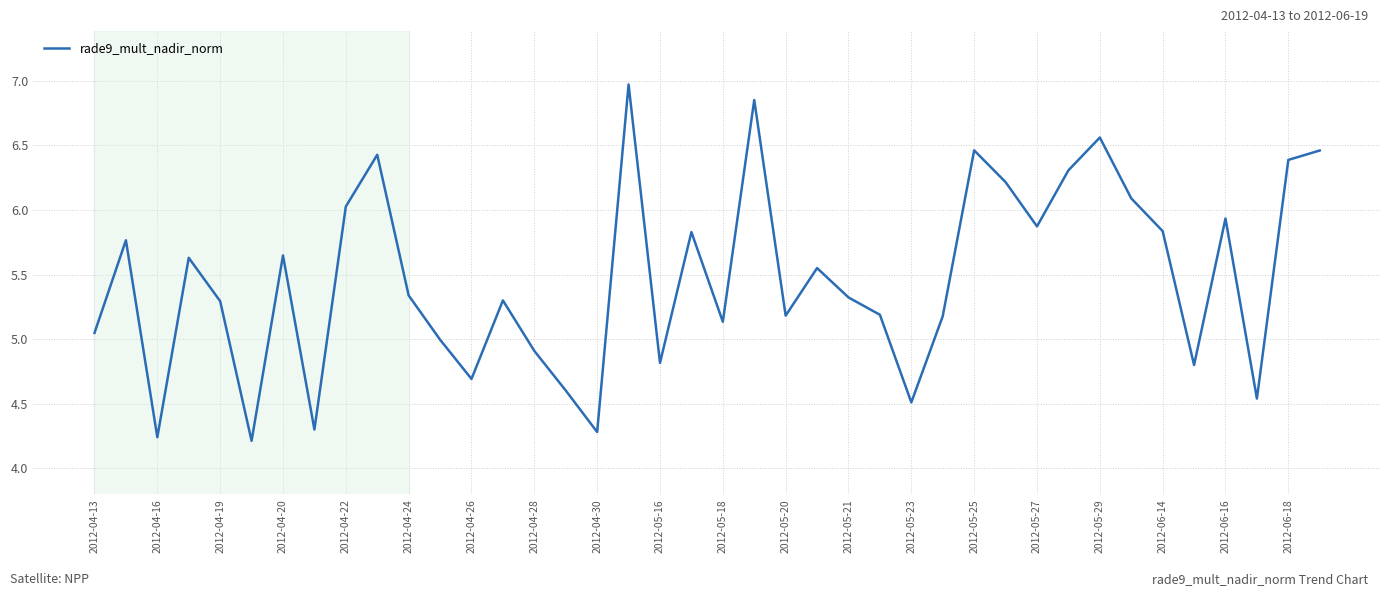

What is the difference between the maximum and minimum values?

2.8